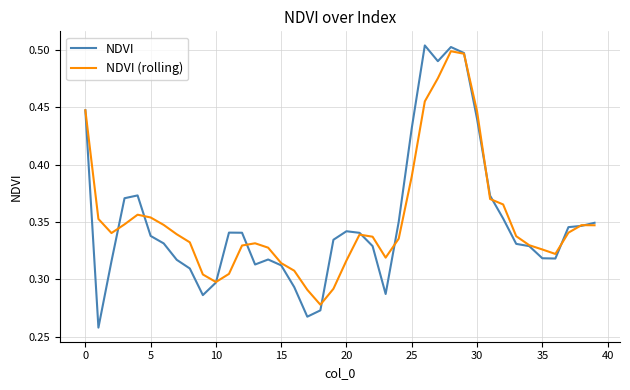

What are all the series names shown in the legend?

NDVI, NDVI (rolling)